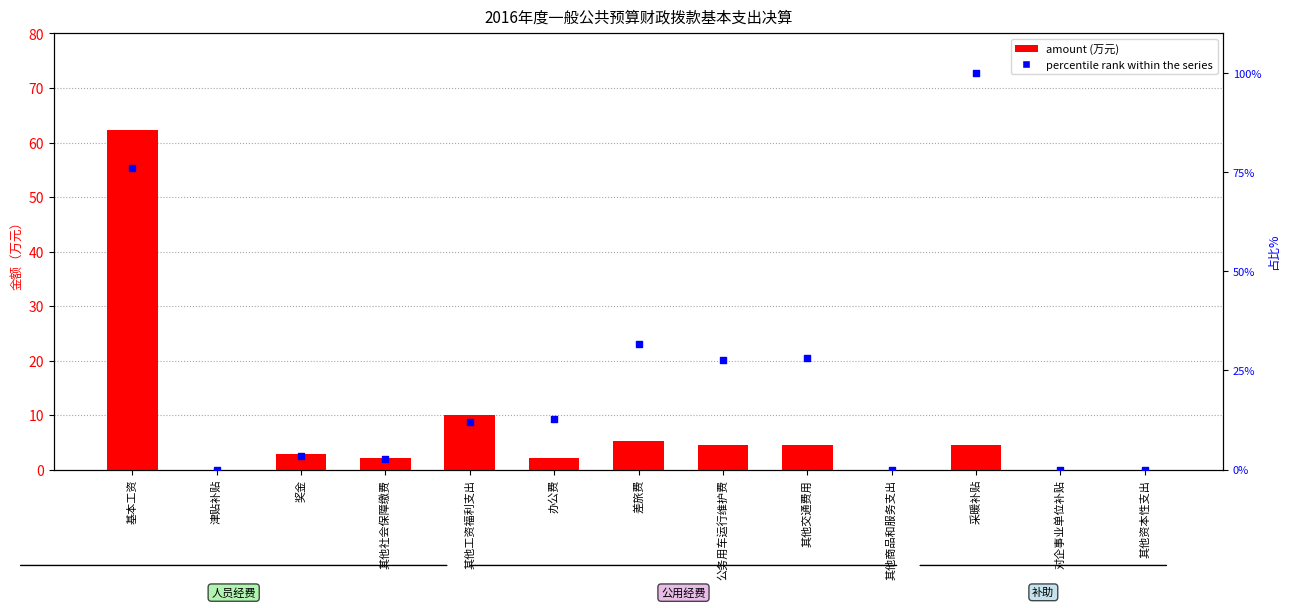

Which series reaches the maximum Y coordinate?

percentile rank within the series